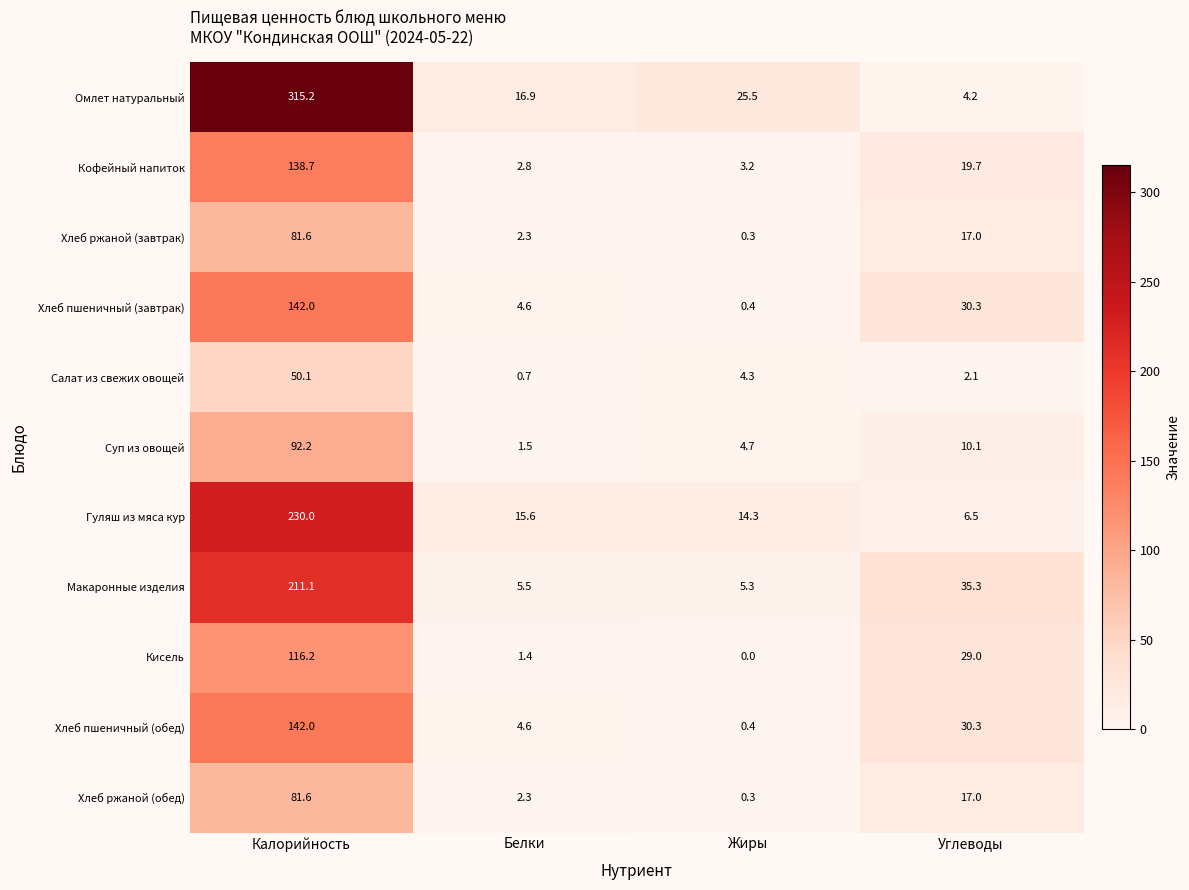

Between Калорийность and Жиры, which series saw the biggest shift?

Омлет натуральный